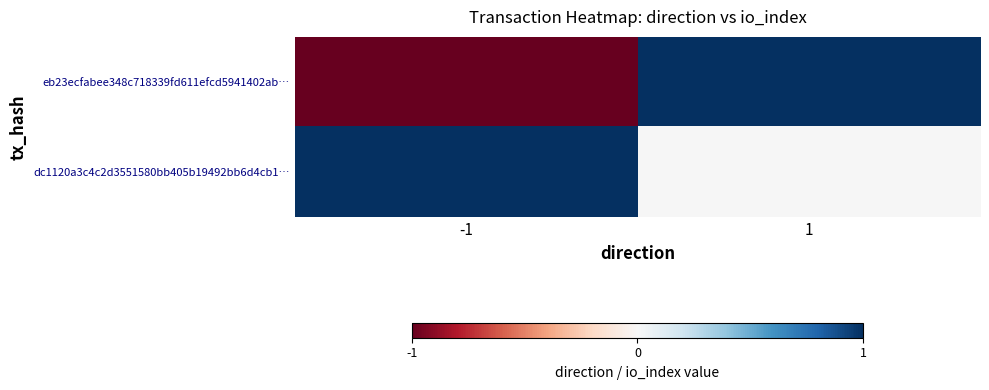

At -1, list the series in order from largest to smallest.

dc1120a3c4c2d3551580bb405b19492bb6d4cb1…, eb23ecfabee348c718339fd611efcd5941402ab…